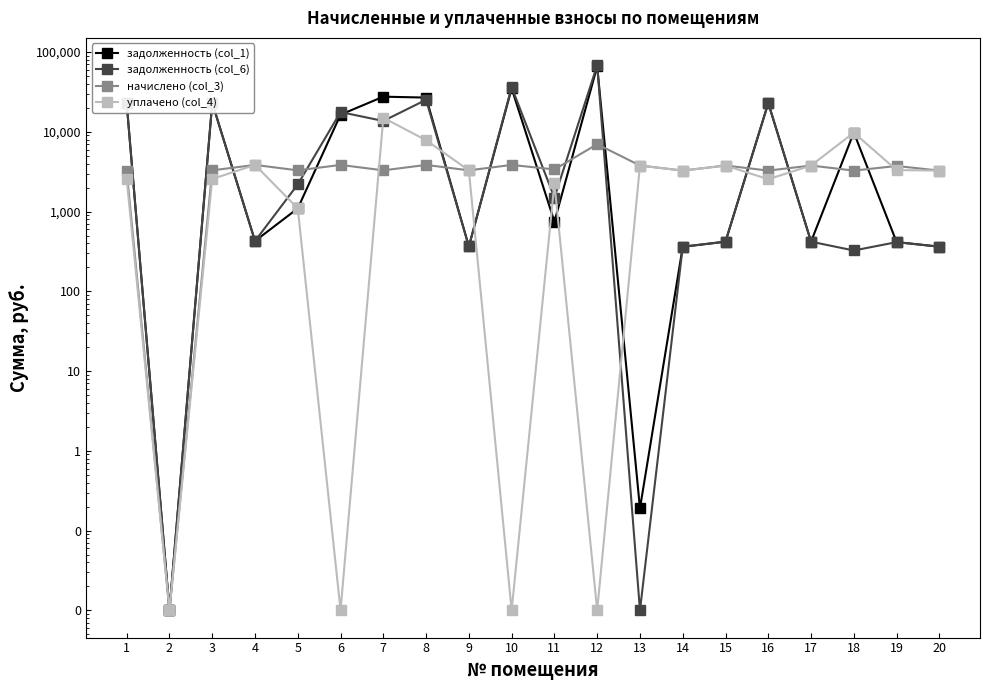

What is the value of the задолженность (col_6) point at the 15th from the left?

419.7